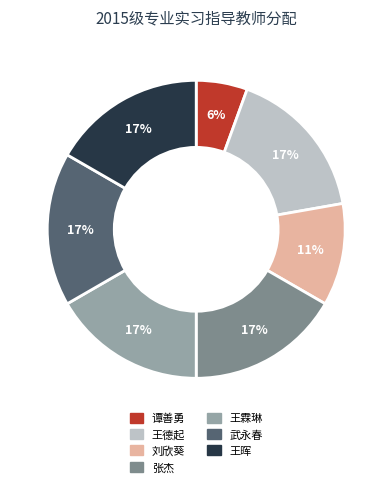

Does any single category account for the majority?

No